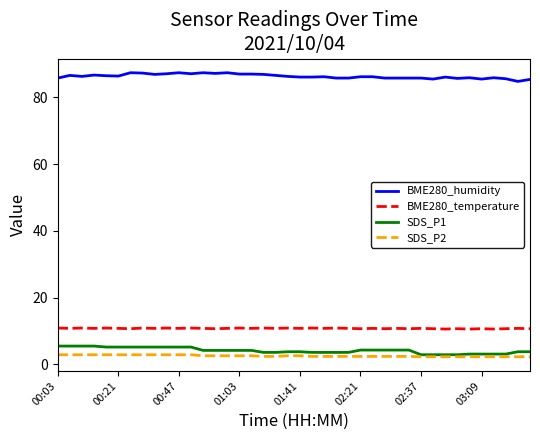

Which series has the largest total across all categories?

BME280_humidity